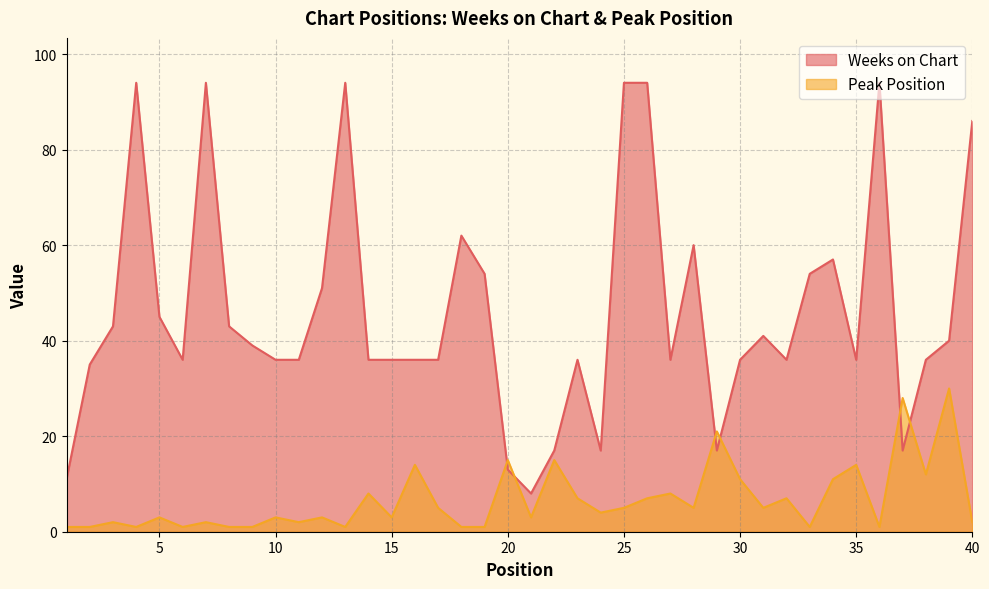

Rank the series by their maximum value, from highest to lowest.

Weeks on Chart, Peak Position